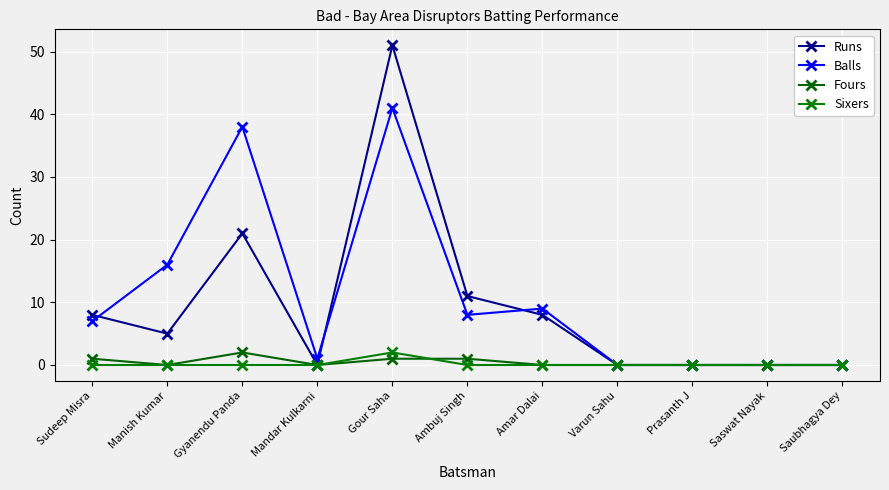

At how many categories does at least one series exceed 23?

2